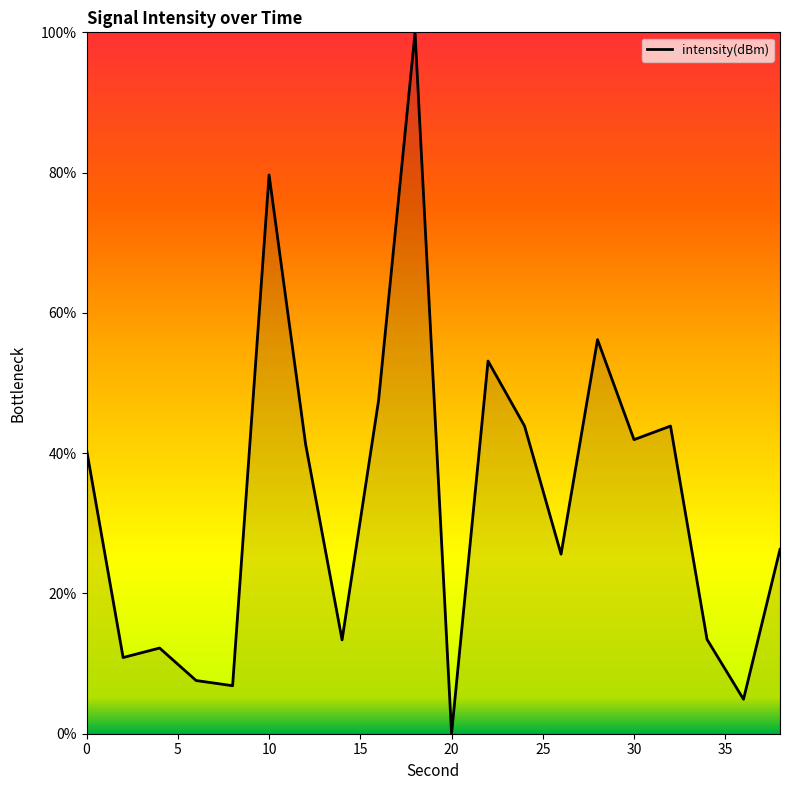

How many values are below 40?

10